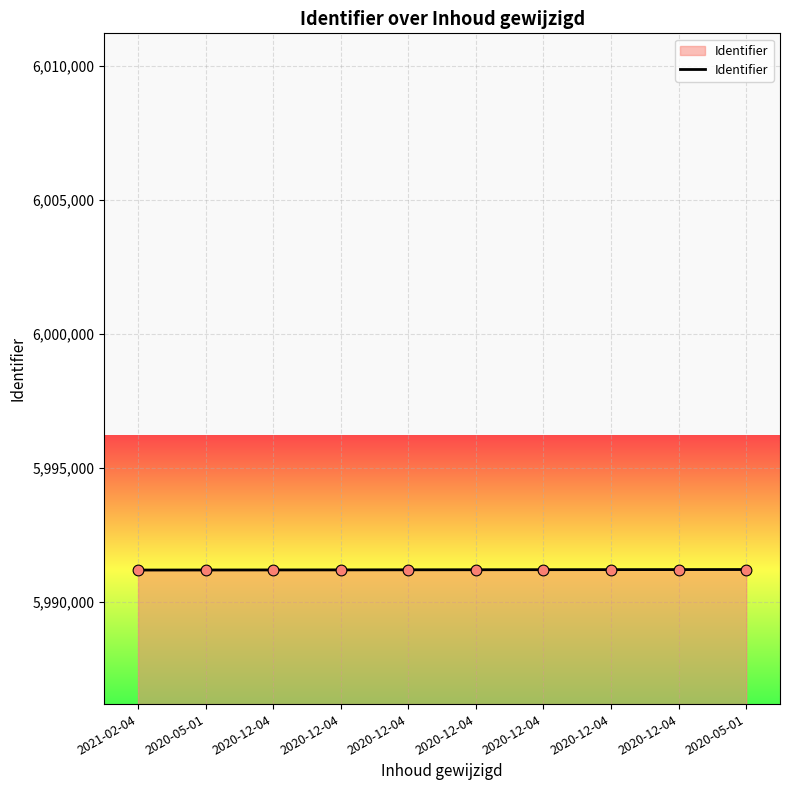

What is the change in value from 2020-12-04 to 2020-12-04?

+4